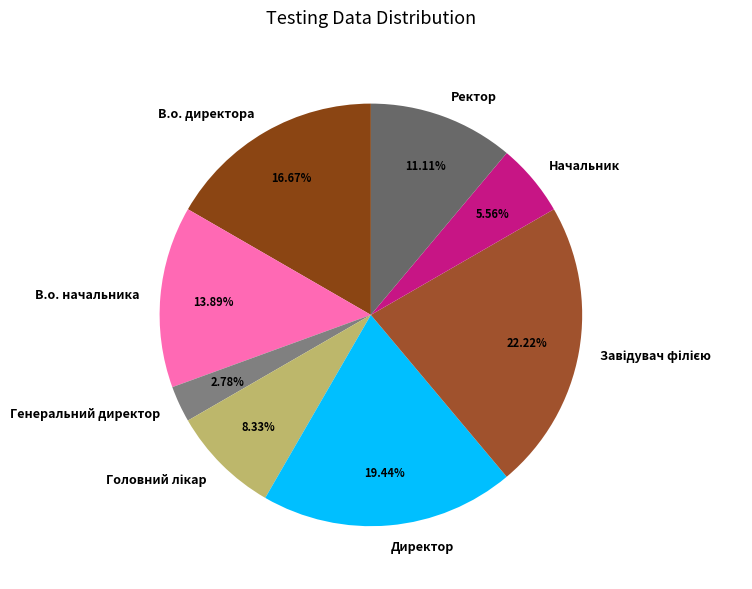

To the nearest percent, what is the average slice percentage?

12%